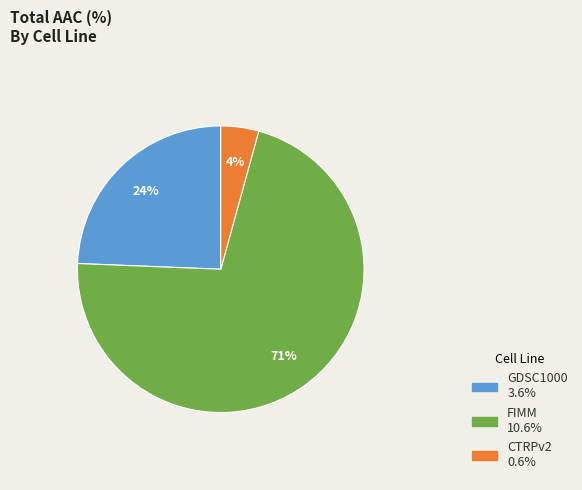

To the nearest percent, what is the combined percentage of CTRPv2 and FIMM?

76%